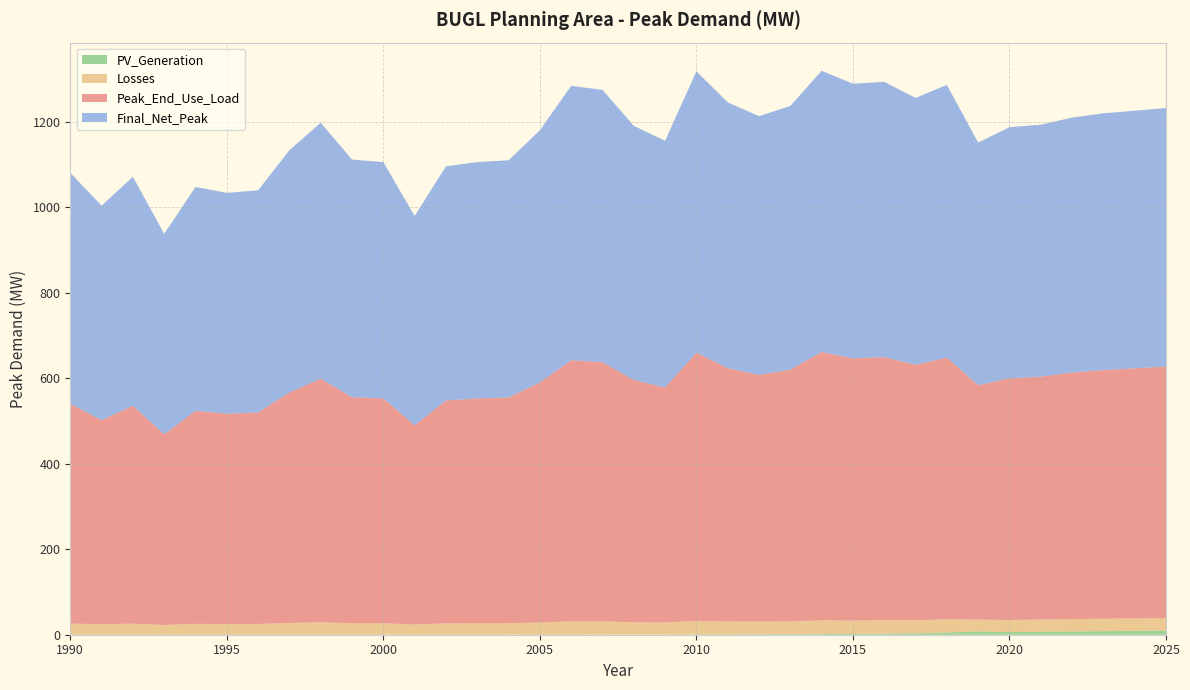

Reading left to right, transcribe all the data shown in this chart.

Peak_End_Use_Load: 514.3	477.6	509.9	446.2	498.6	491.9	494.8	539.5	569.9	529.0	526.2	466.2	521.4	526.2	528.2	561.6	611.1	606.8	566.7	550.1	627.5	593.0	577.6	588.9	628.1	613.8	615.8	598.0	612.6	548.6	565.5	568.6	576.9	582.0	585.2	588.5
Losses: 26.2	24.4	26.0	22.8	25.4	25.1	25.2	27.5	29.1	27.0	26.8	23.8	26.6	26.8	26.9	28.6	31.2	30.9	28.9	28.0	31.9	30.2	29.4	30.0	31.9	31.2	31.3	30.3	31.0	27.6	28.5	28.6	29.0	29.2	29.3	29.4
Final_Net_Peak: 540.6	502.0	535.9	469.0	524.0	517.0	520.0	567.0	599.0	556.0	553.0	490.0	548.0	553.0	555.1	590.1	642.2	637.3	594.9	577.3	658.4	622.0	605.5	617.2	658.0	642.7	644.2	624.5	637.9	568.0	587.6	589.3	596.7	600.8	602.9	604.9
PV_Generation: 0.0	0.0	0.0	0.0	0.0	0.0	0.0	0.0	0.0	0.0	0.0	0.0	0.0	0.0	0.0	0.1	0.1	0.1	0.3	0.5	0.7	0.8	1.0	1.3	1.6	1.9	2.5	3.4	5.2	7.8	6.1	6.9	7.6	8.3	9.0	9.8